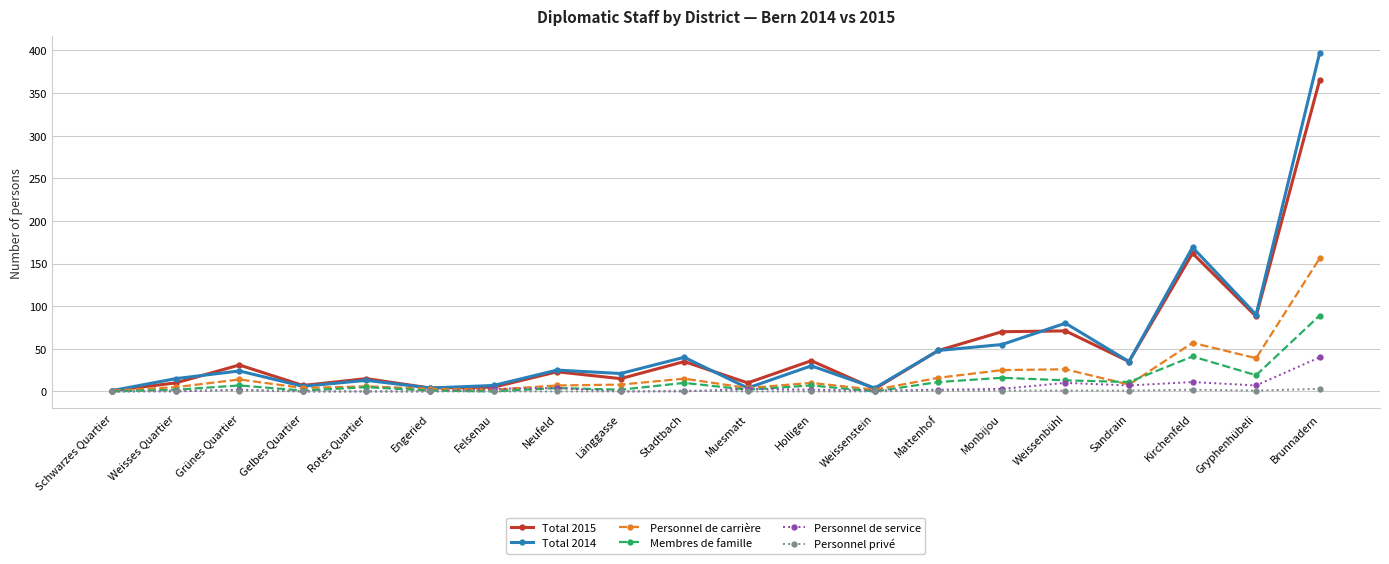

What is the sum of all Personnel de service values?

95